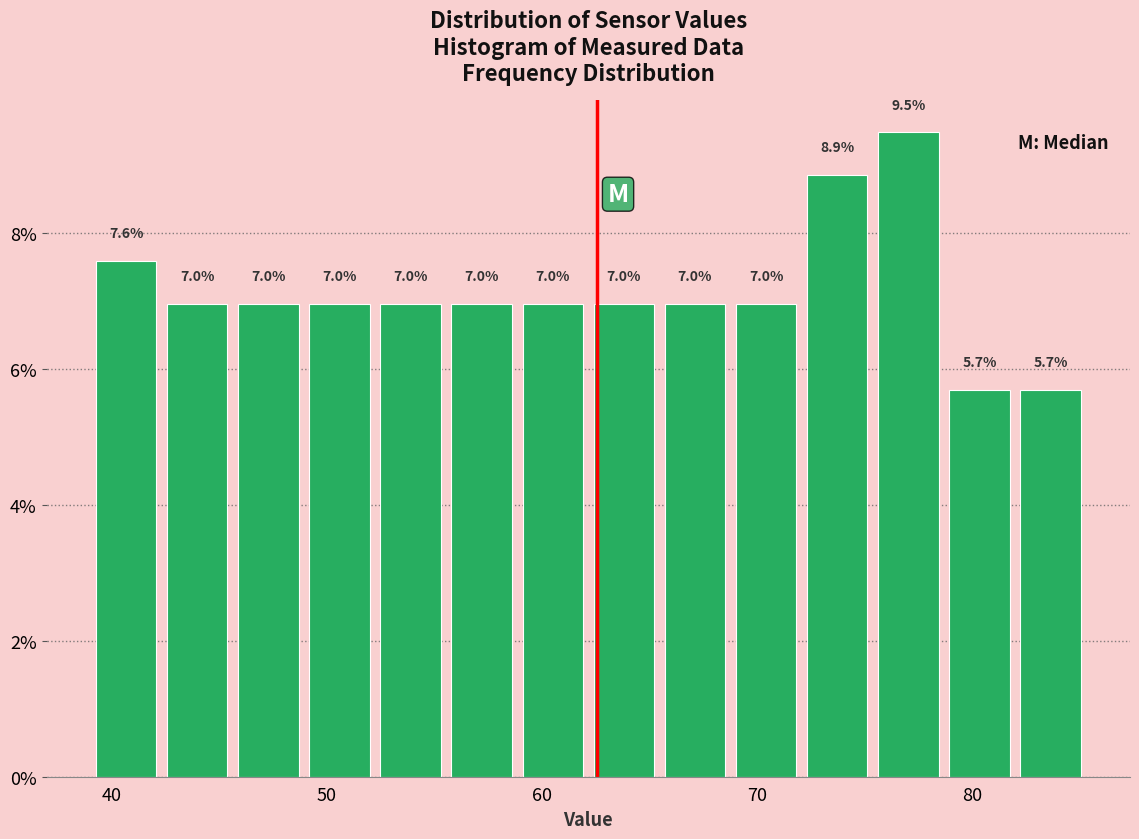

Around what value on the x-axis is the tallest bar? Give the approximate position of its centre, as read against the axis.

77